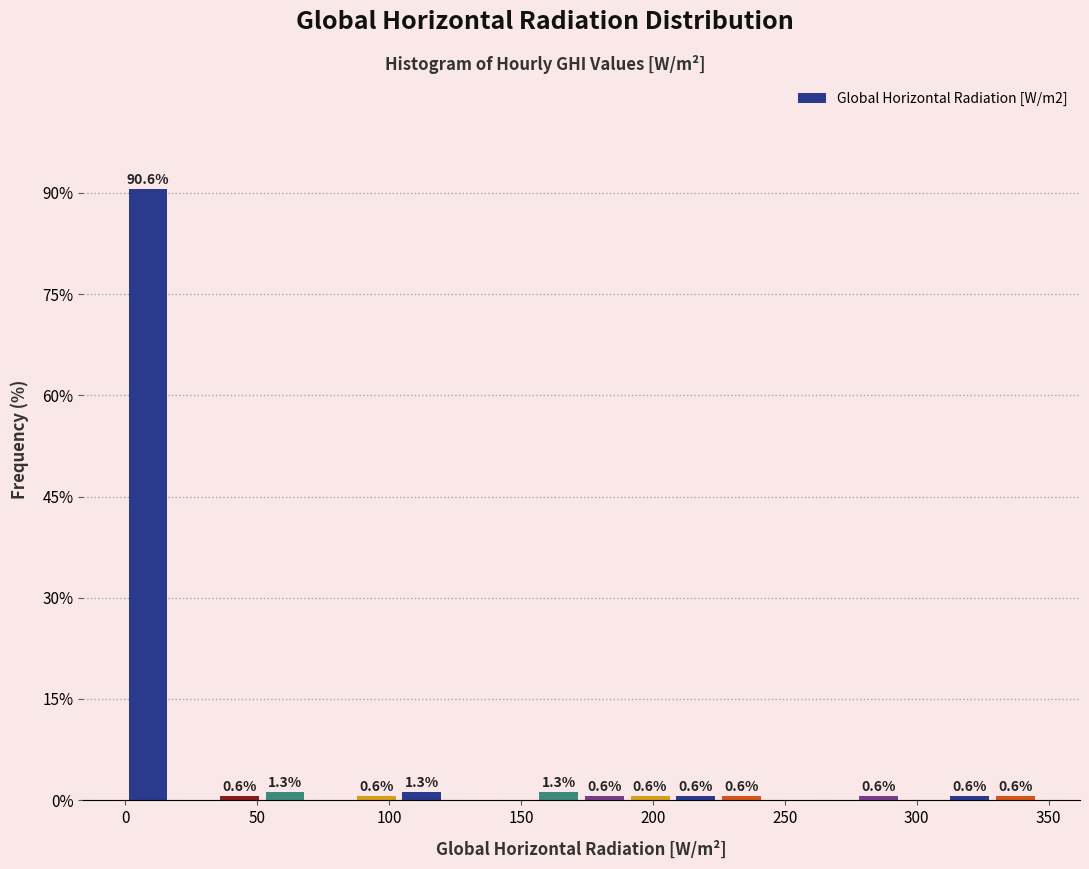

Around what value on the x-axis is the tallest bar? Give the approximate position of its centre, as read against the axis.

10